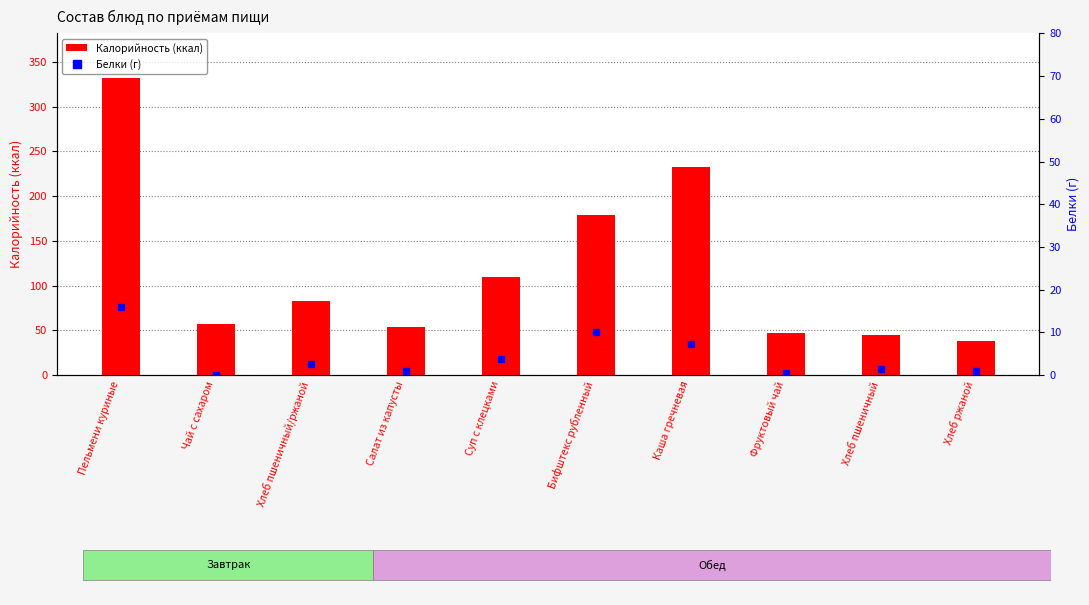

Is the value of Белки (г) at Бифштекс рубленный greater than the value of Калорийность at Хлеб пшеничный/ржаной?

No